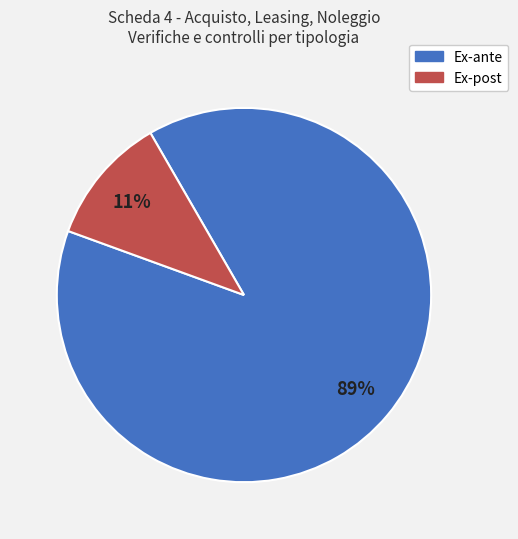

Which has a higher value, Ex-ante or Ex-post?

Ex-ante